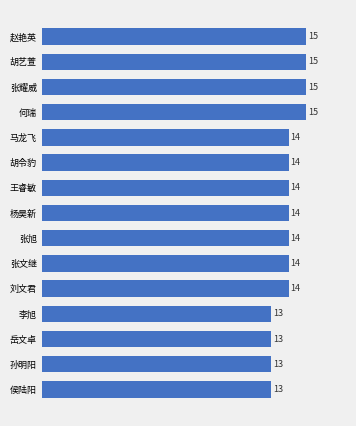

What is the maximum value shown in the chart?

15